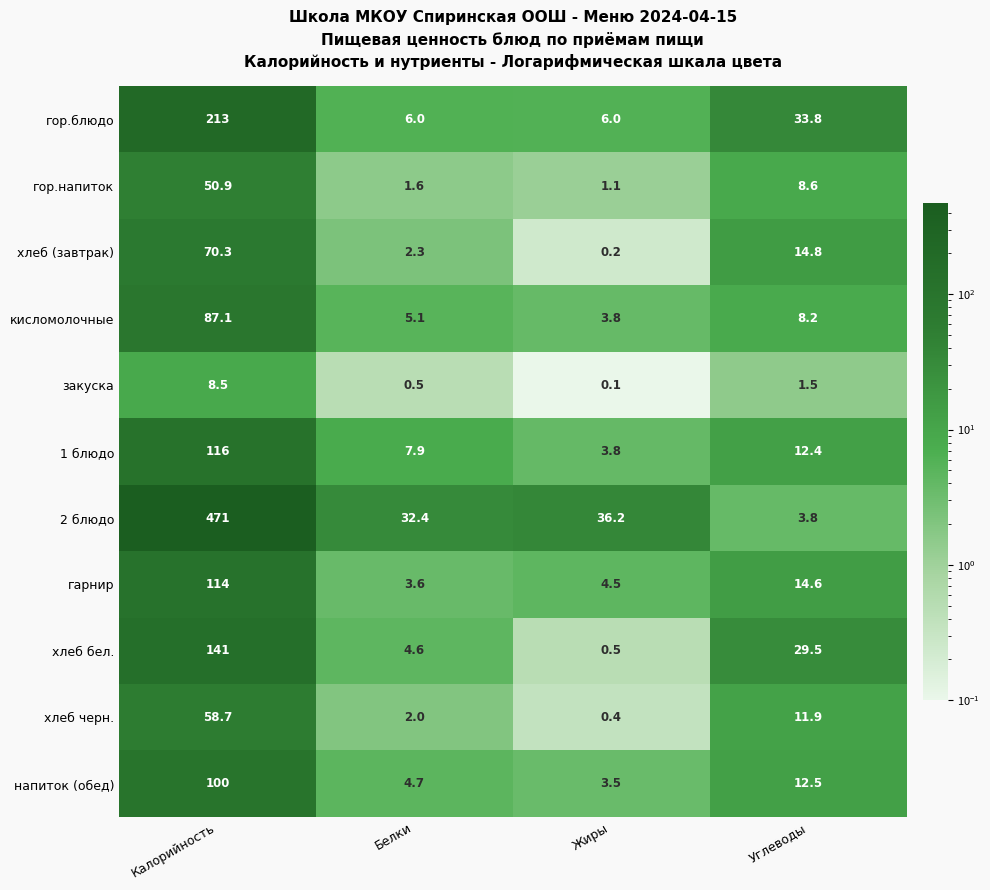

At which category is the sum across all series the highest?

Калорийность